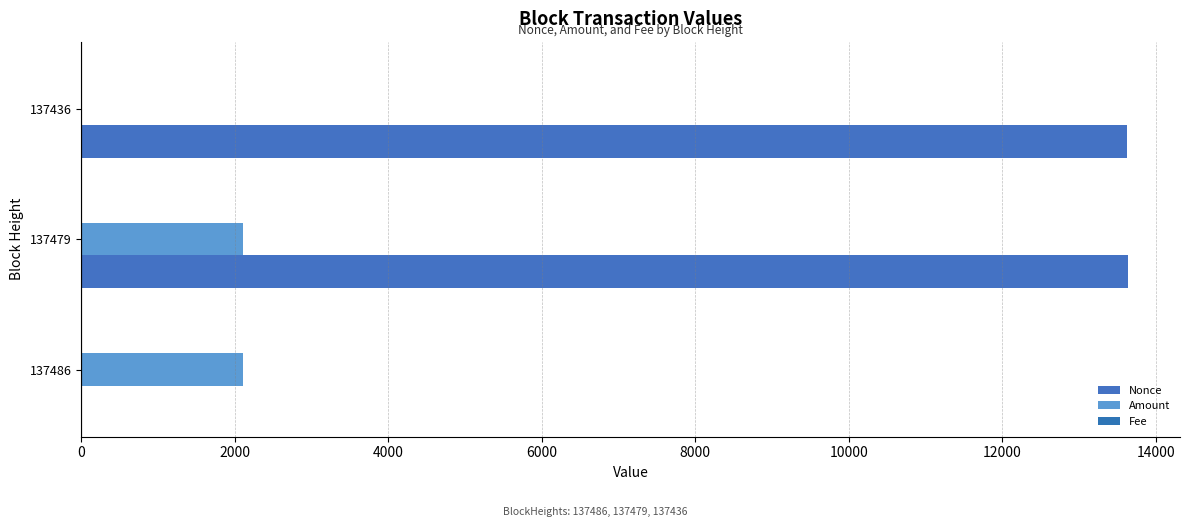

What is the difference between the maximum and minimum values in the Amount series?

2108.6